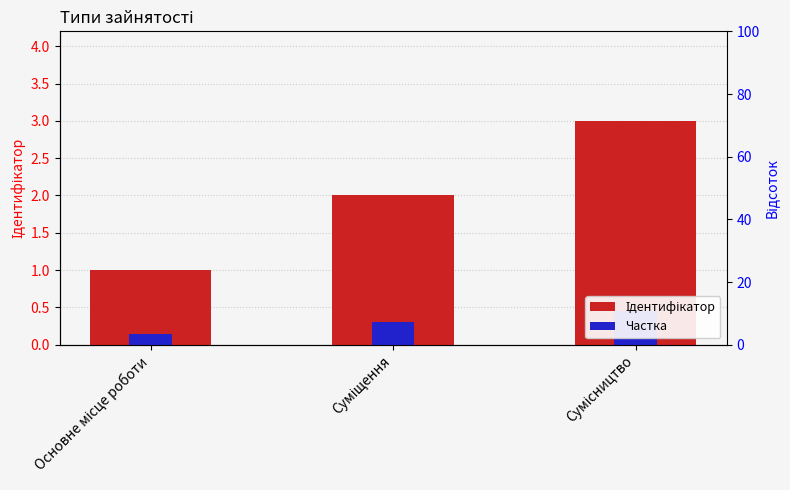

What are all the series names shown in the legend?

Ідентифікатор, Частка